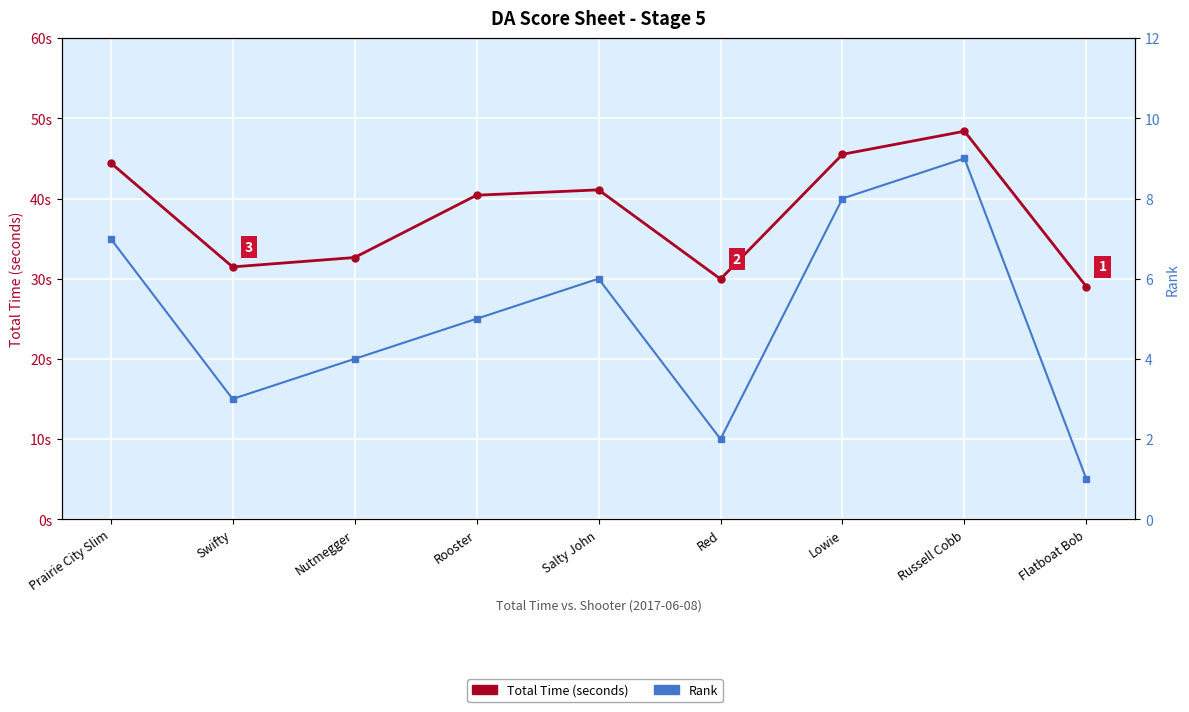

List the labels in order of Rank value, largest first.

Russell Cobb, Lowie, Prairie City Slim, Salty John, Rooster, Nutmegger, Swifty, Red, Flatboat Bob